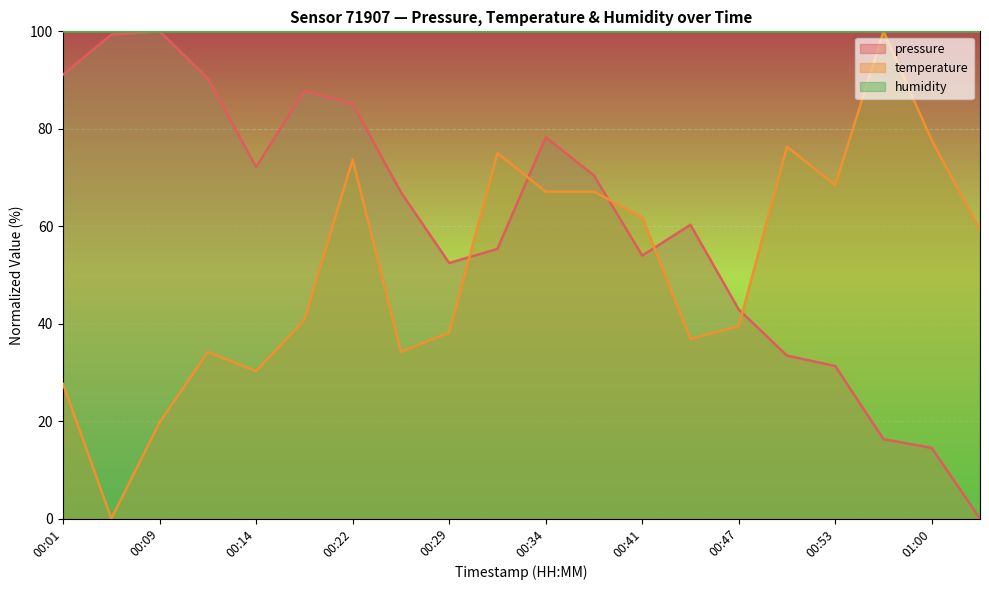

What is the label of the 13th point from the left?

00:41